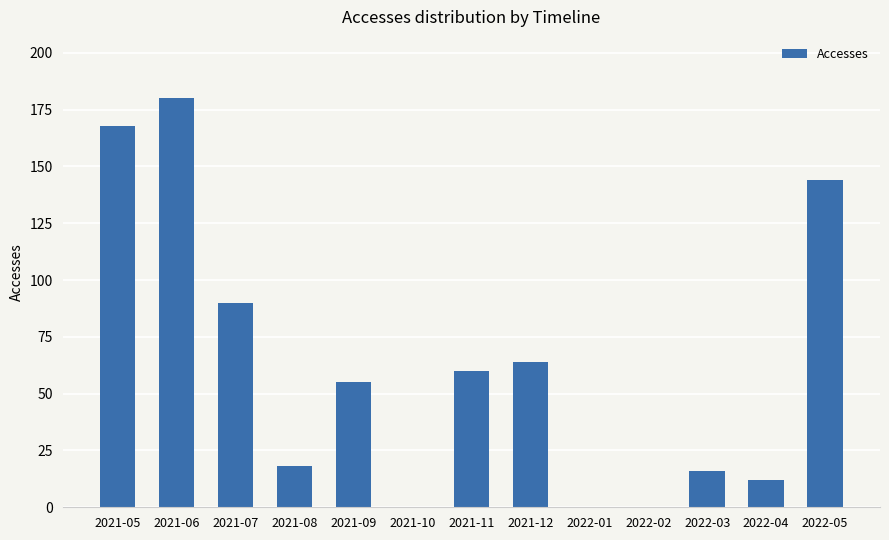

Reading right to left, transcribe all the data shown in this chart.

144	12	16	0	0	64	60	0	55	18	90	180	168